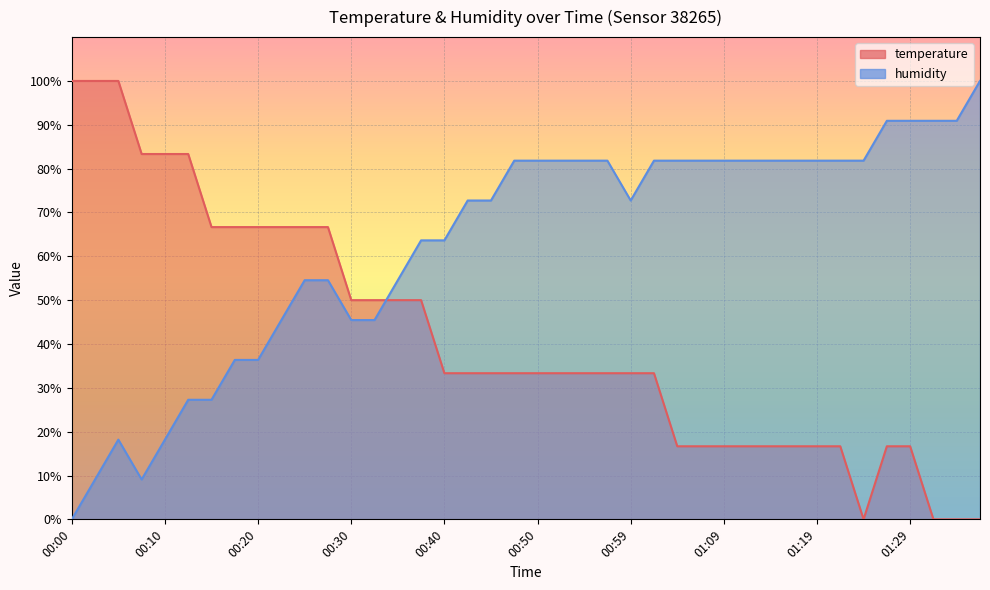

What is the difference between the humidity values at 01:19 and 00:00?

81.8